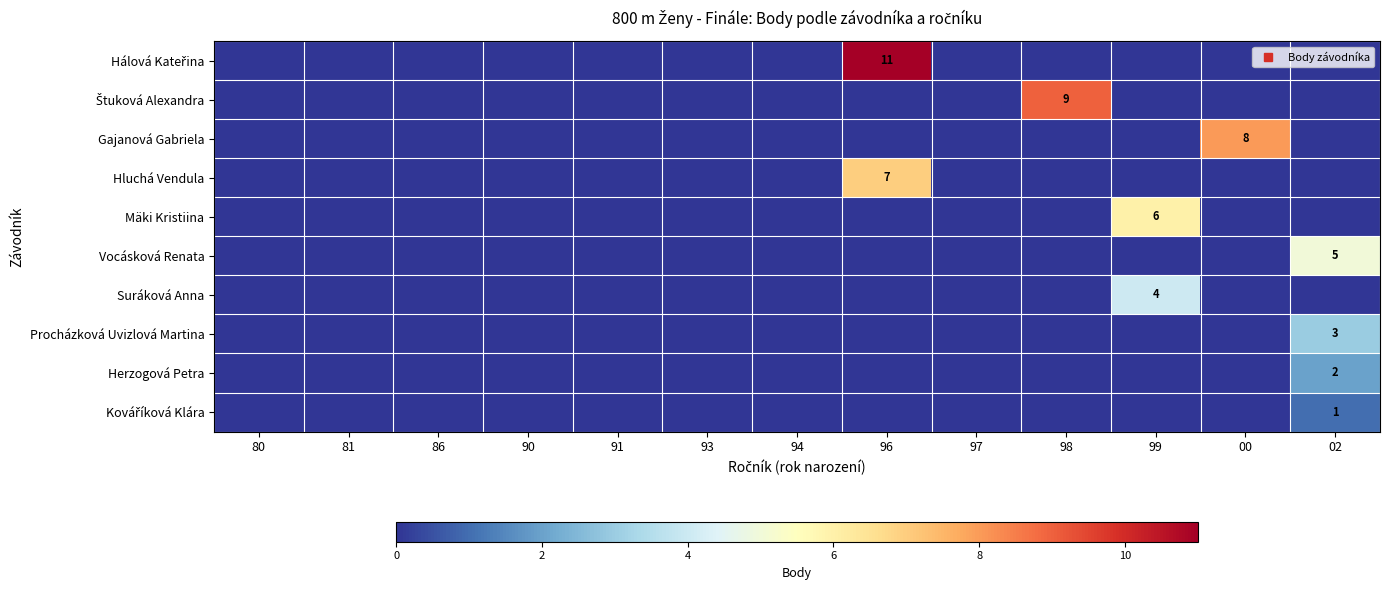

What is the maximum value for Vocásková Renata?

5